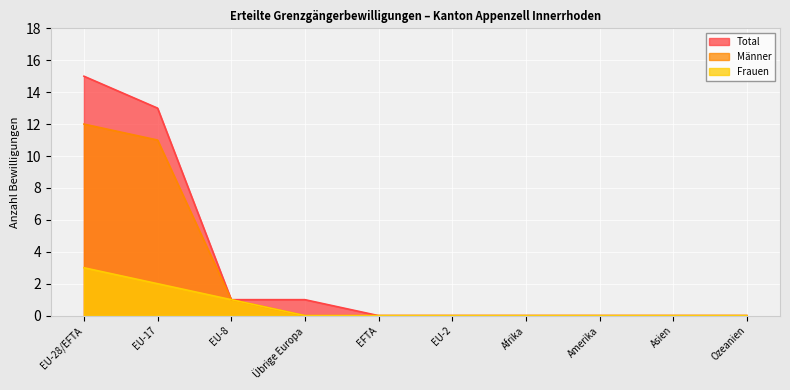

True or false: Total and Männer cross at least once.

False